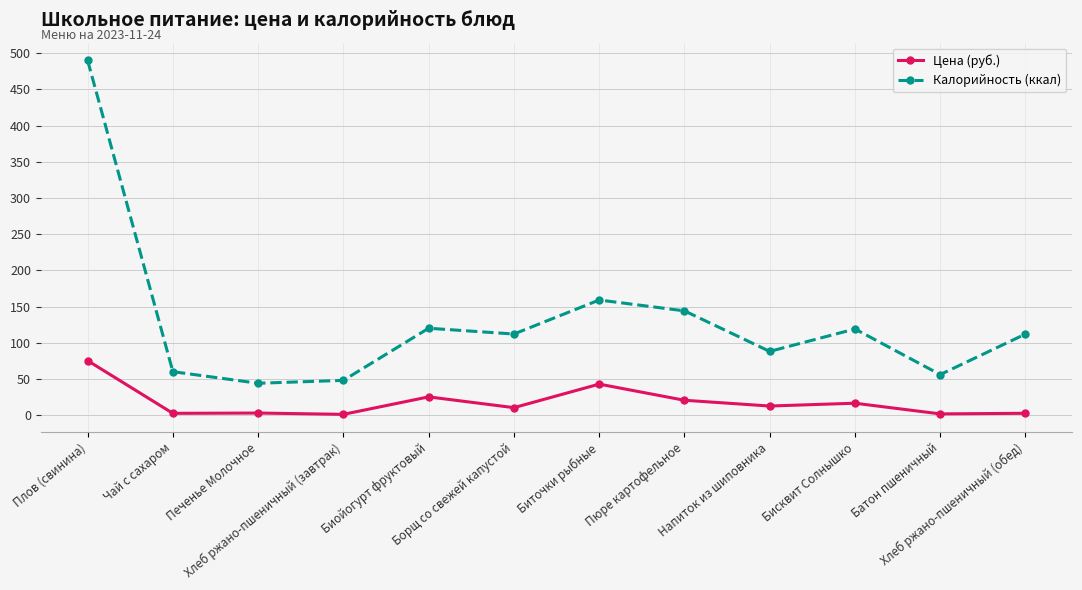

How many lines are shown in the chart?

2